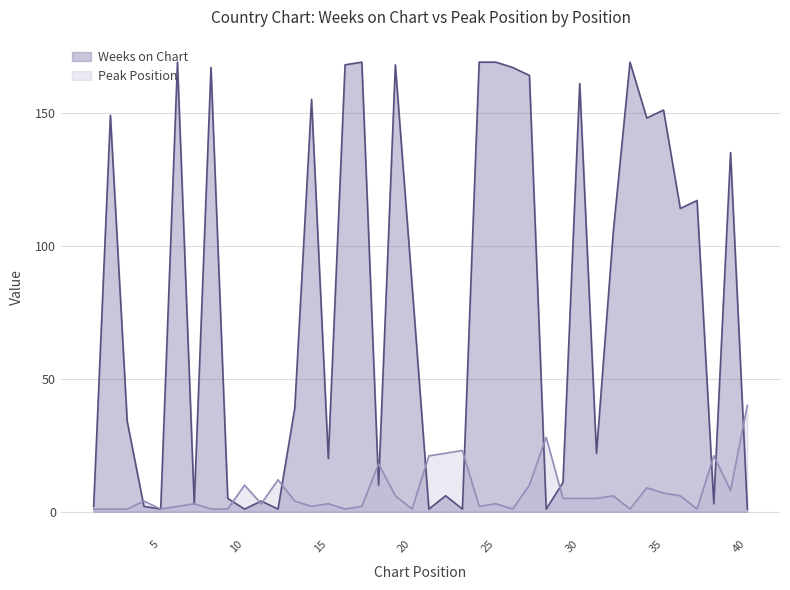

Reading left to right, extract all data points from this chart.

Weeks on Chart: 2	149	34	2	1	169	3	167	5	1	4	1	39	155	20	168	169	10	168	85	1	6	1	169	169	167	164	1	11	161	22	105	169	148	151	114	117	3	135	1
Peak Position: 1	1	1	4	1	2	3	1	1	10	3	12	4	2	3	1	2	18	6	1	21	22	23	2	3	1	10	28	5	5	5	6	1	9	7	6	1	21	8	40